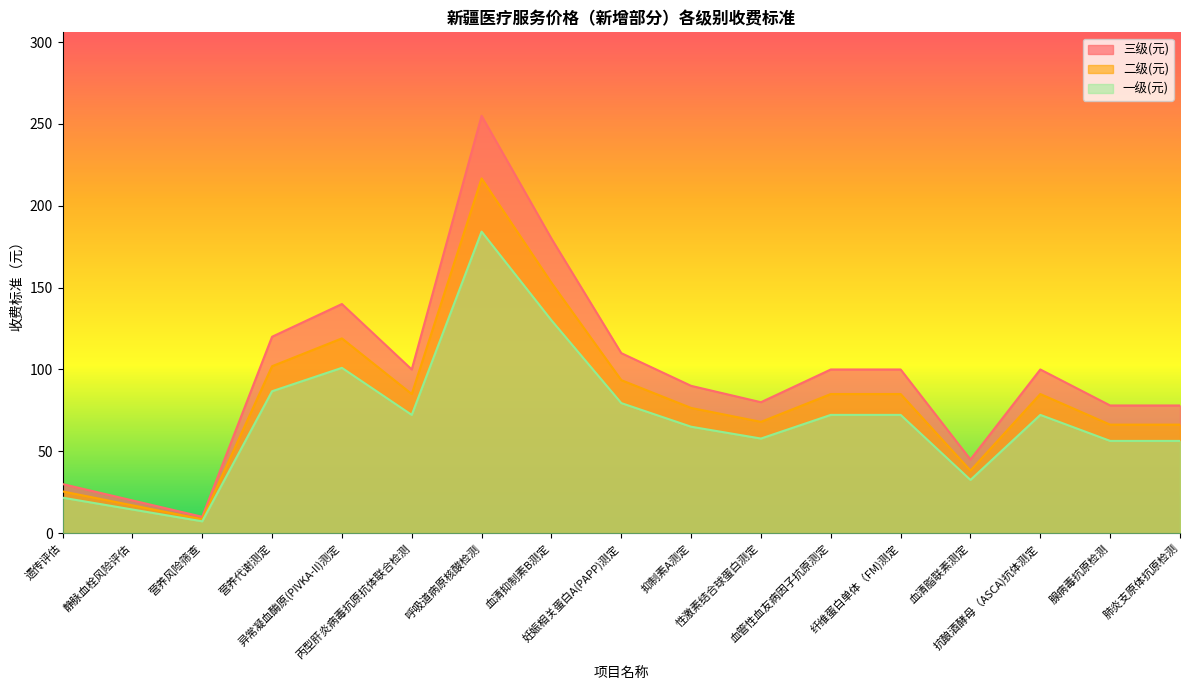

The value of 二级(元) at 血管性血友病因子抗原测定 is 31.3. True or false?

False